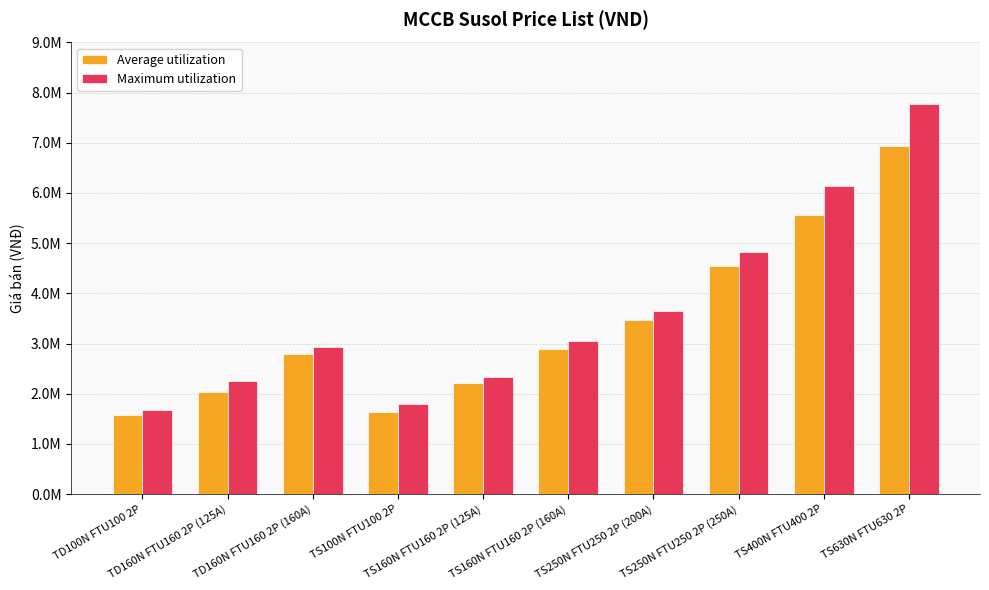

Which series has the widest spread of values?

Maximum utilization